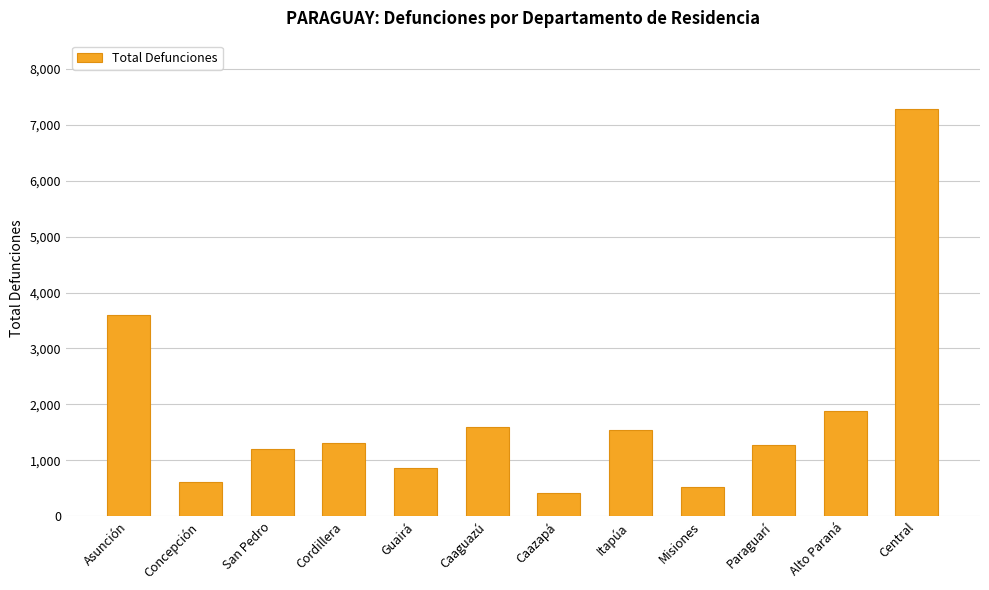

At which category does the chart reach its minimum across all series?

Caazapá